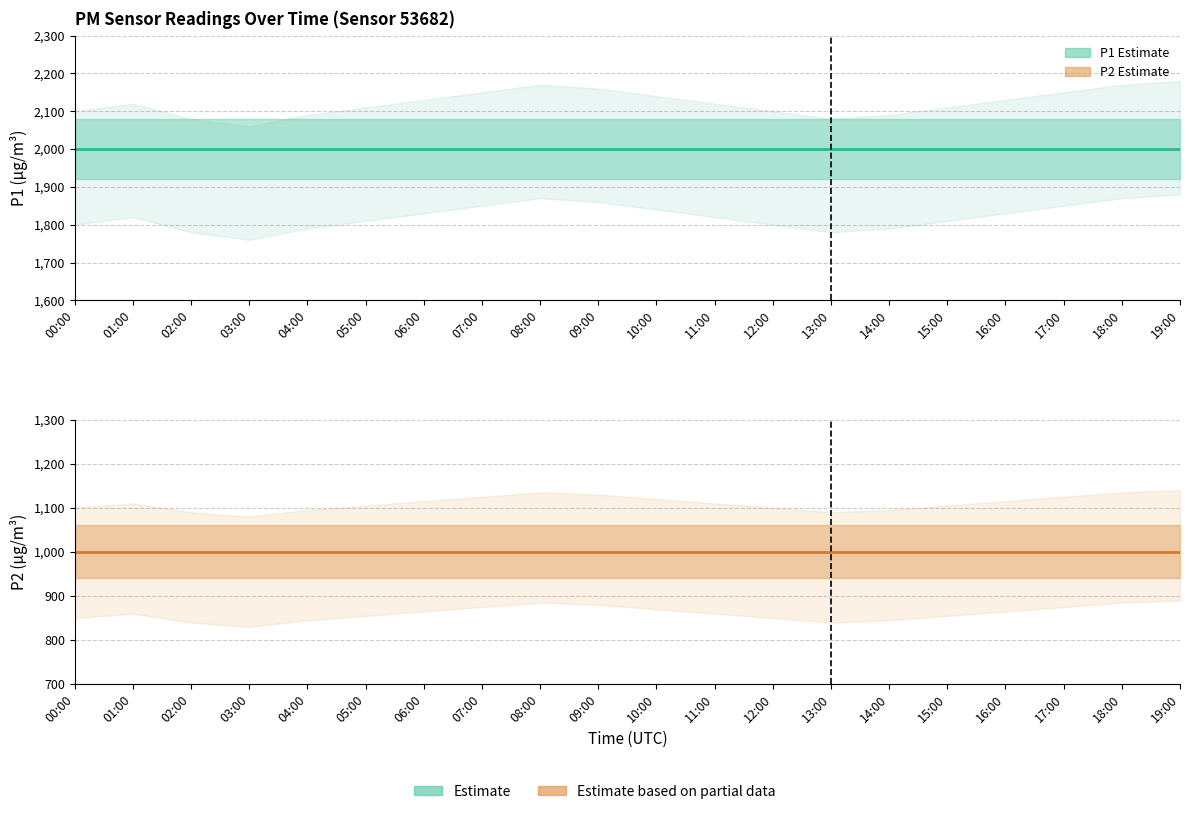

The value of P2 at 18:00 is 999.9. True or false?

True